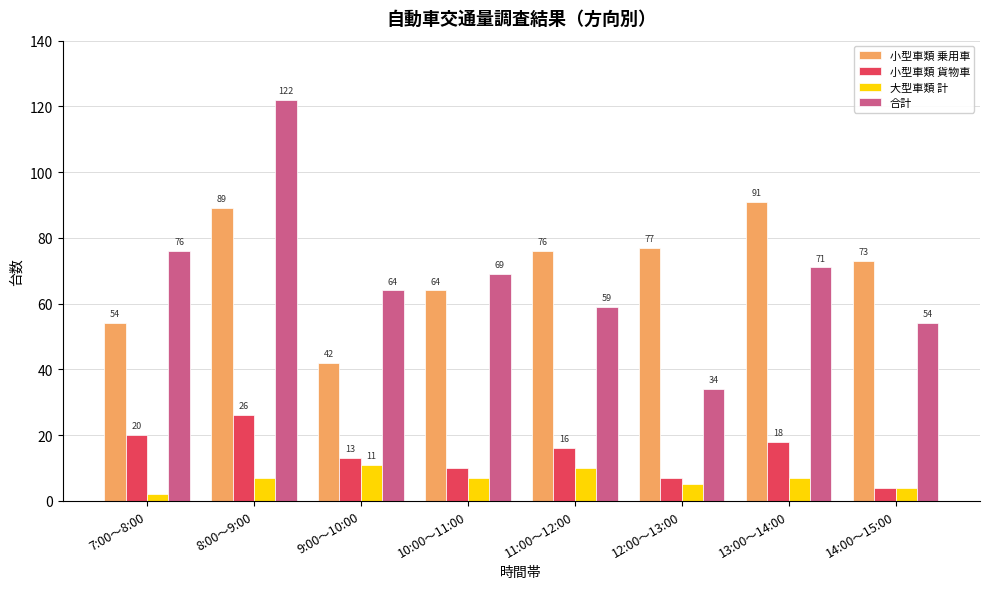

True or false: 大型車類 計 has a value of 7 at 13:00～14:00.

True